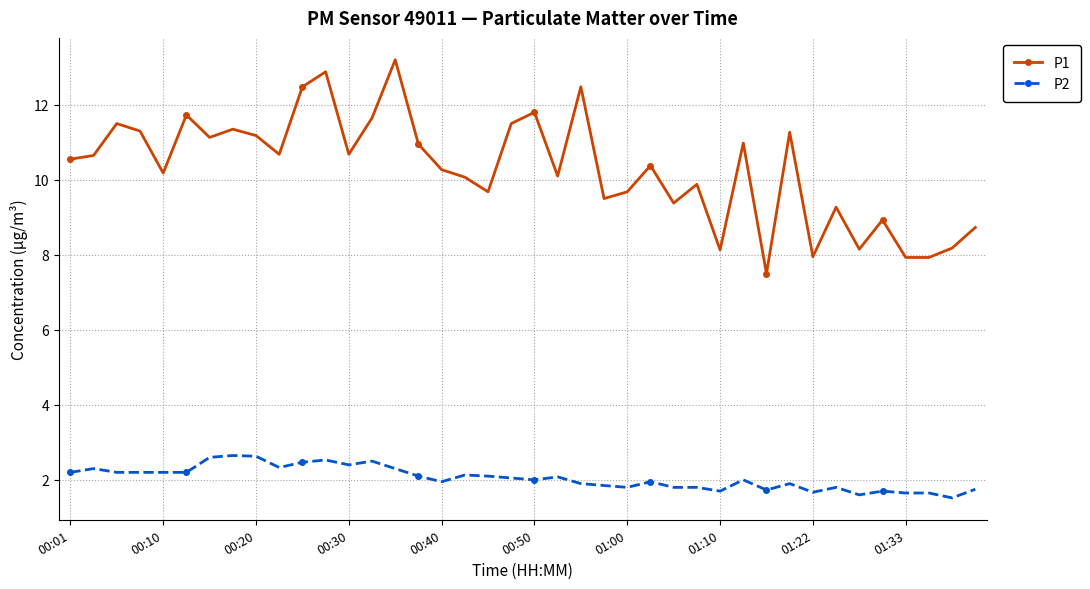

What is the minimum value for P2?

1.5